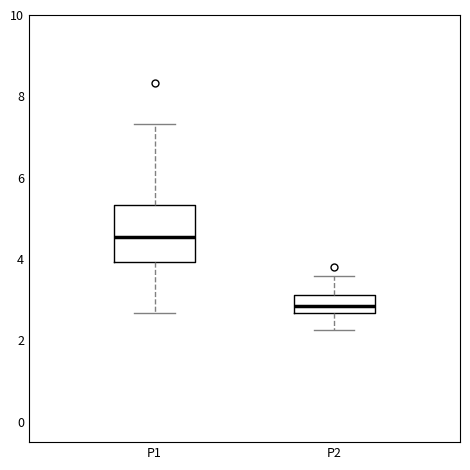

Which box's median line is the lowest?

P2